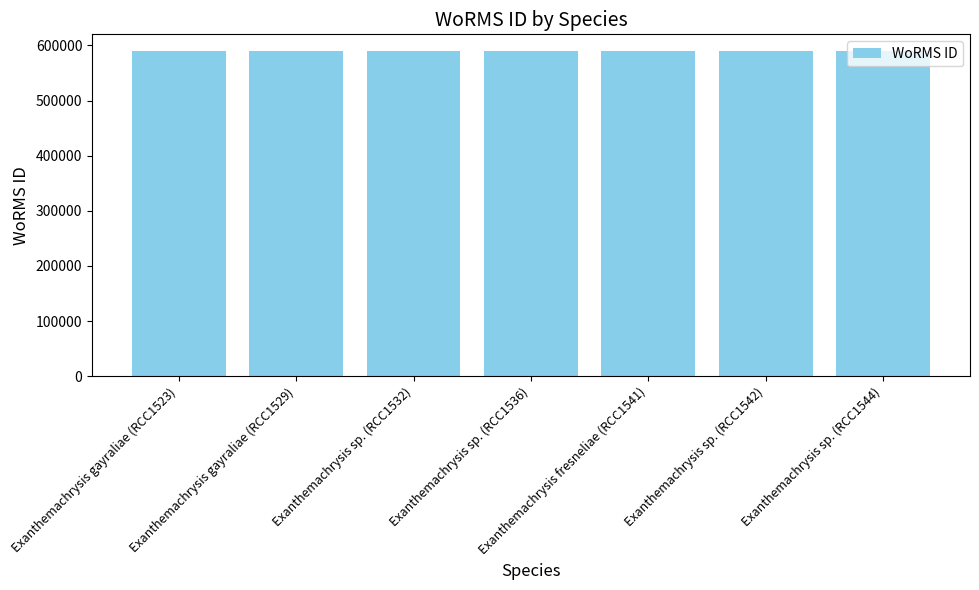

How many values are between 590561 and 590562?

7